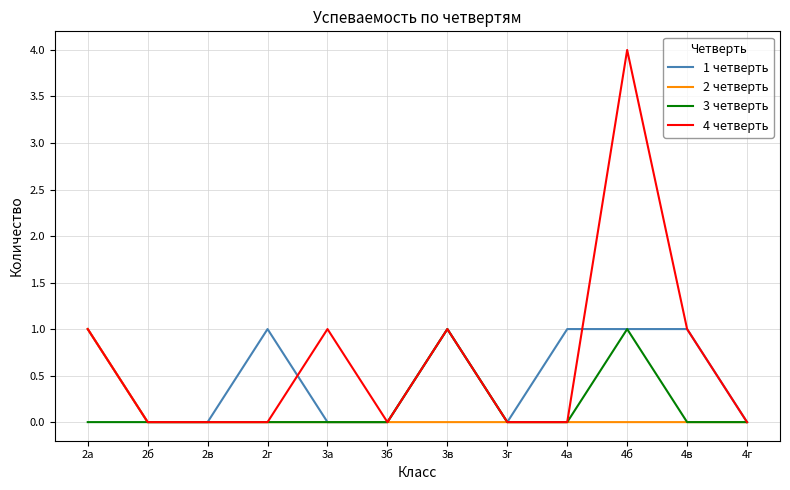

At which category is the sum across all series the highest?

4б